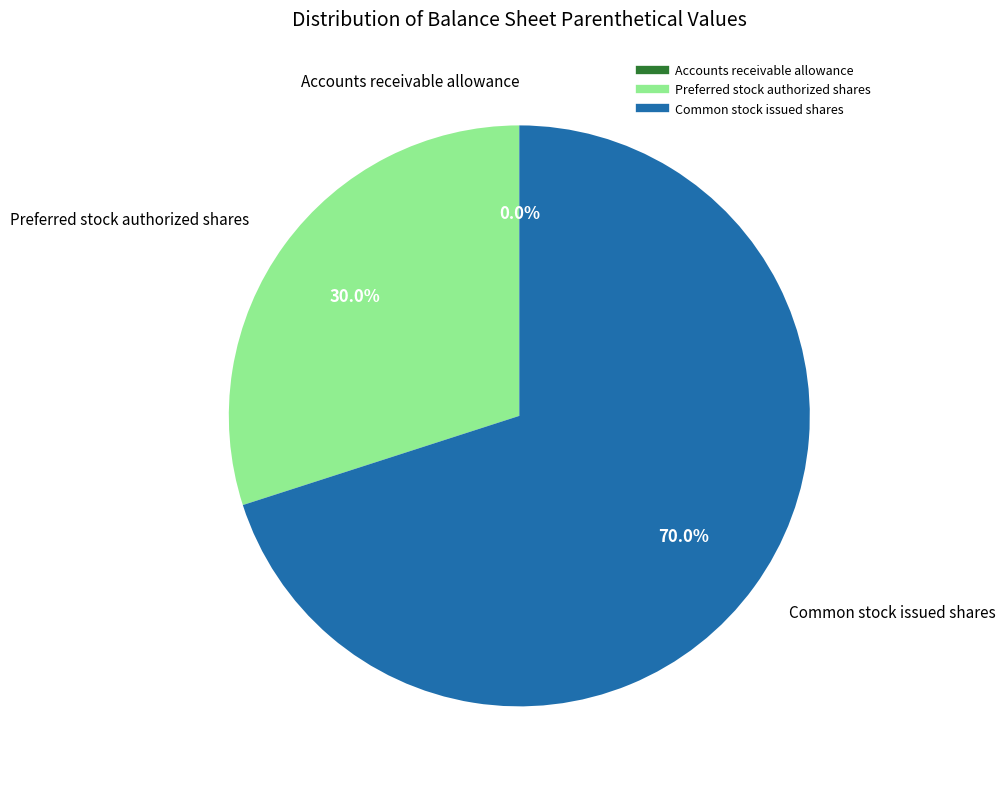

What is the largest slice in the pie chart?

Common stock issued shares